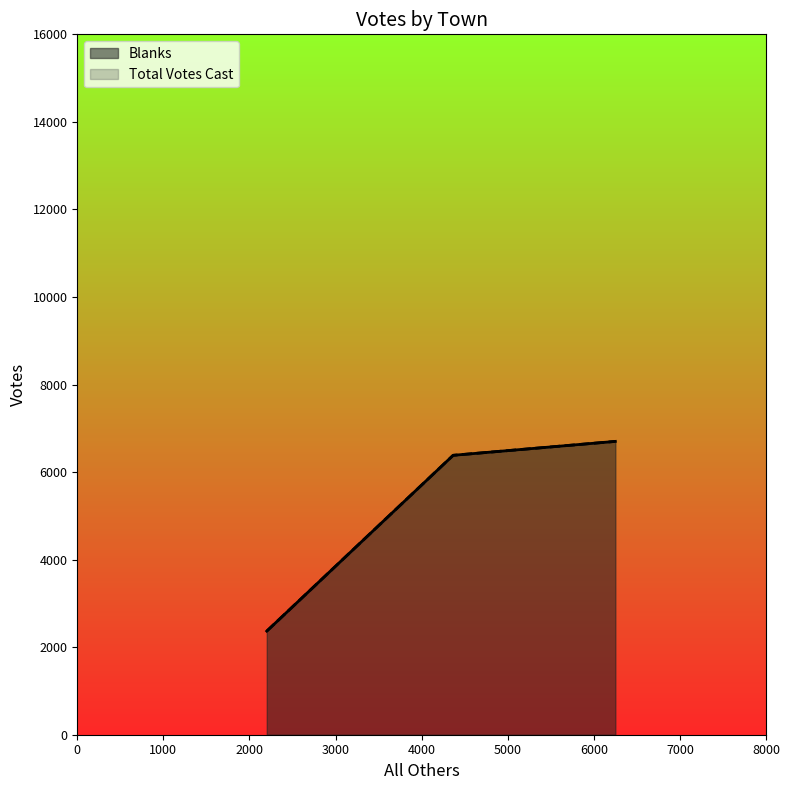

What is the maximum value for Blanks?

6701